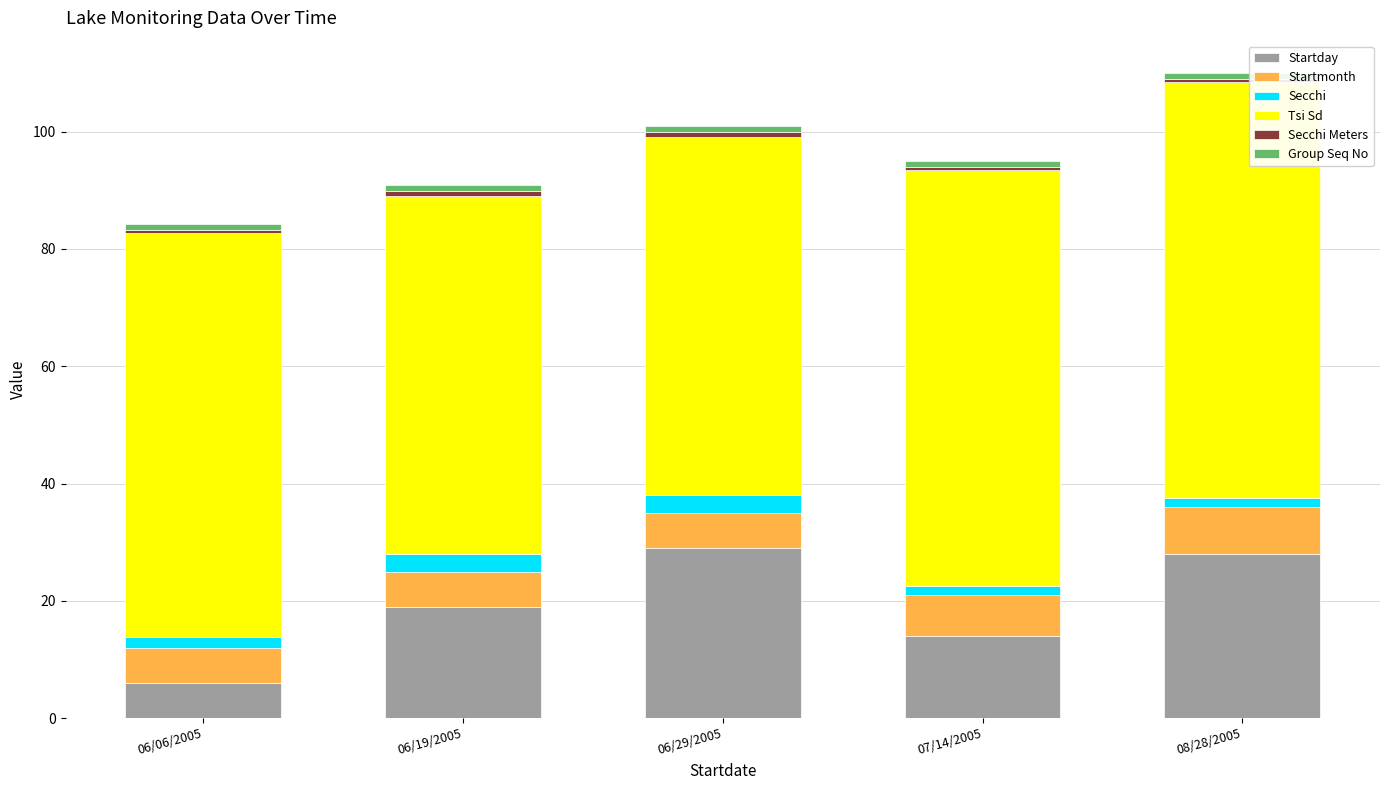

What is the highest value of the Startday series?

29.0